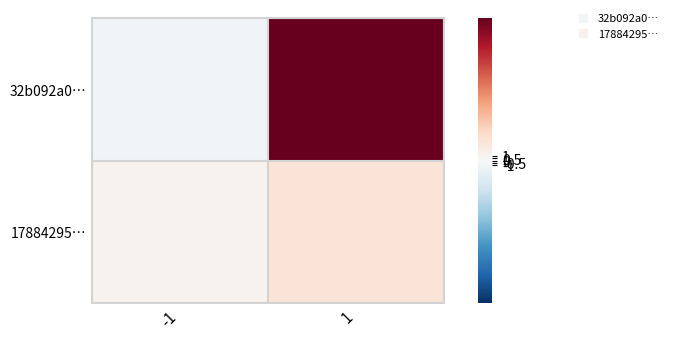

Rank the series by their maximum value, from highest to lowest.

32b092a0…, 17884295…